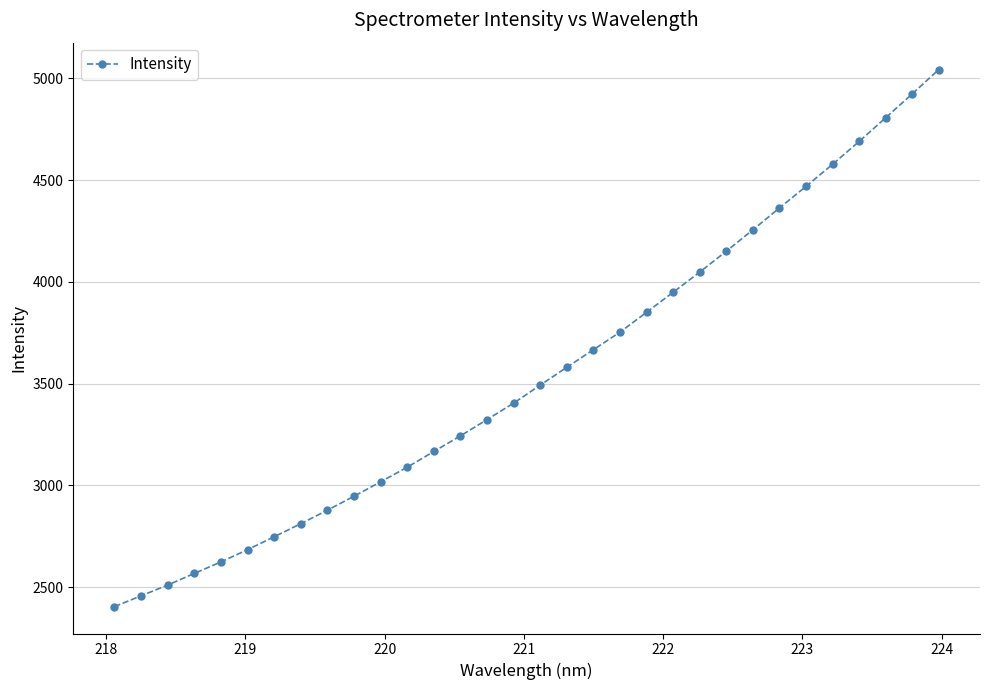

What is the greatest value displayed?

5043.5